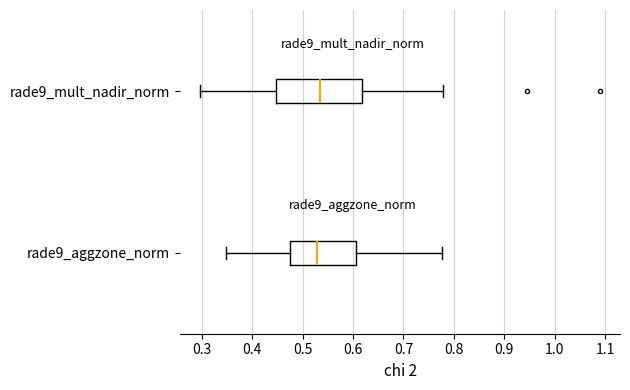

Reading bottom to top, transcribe this box plot: for each box, give where its median line is, the range the box spans, and where its two whiskers end, as read against the x-axis. The values are not printed on the chart, so give them approximately, as read against the axis.

rade9_aggzone_norm: median 0.53, box 0.47 to 0.61, whiskers 0.35 to 0.78
rade9_mult_nadir_norm: median 0.53, box 0.45 to 0.62, whiskers 0.30 to 0.78